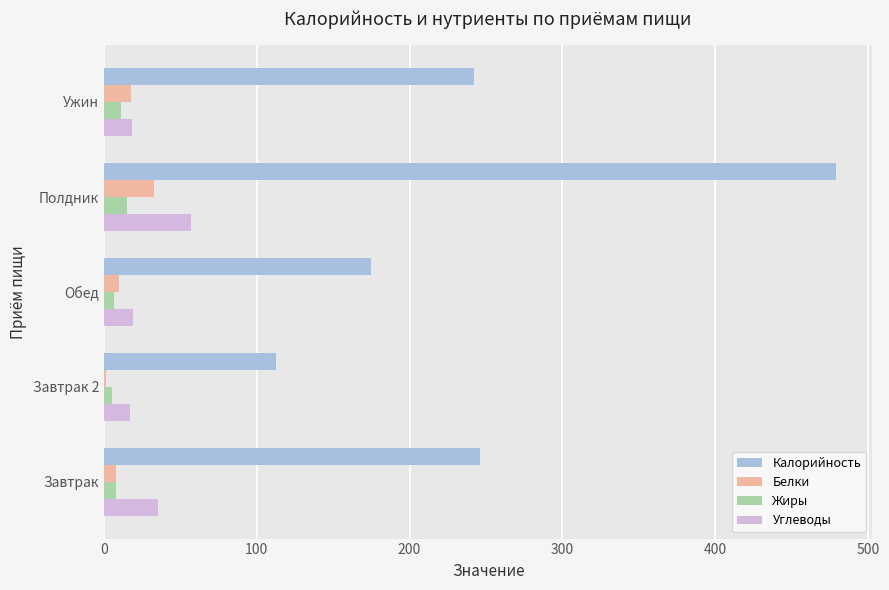

The Углеводы series shows 16.7 at Полдник. True or false?

False